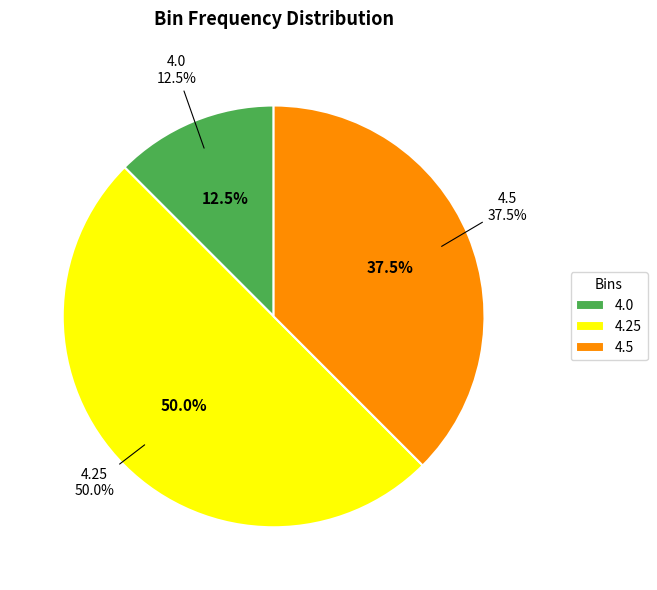

To the nearest percent, what is the combined percentage of 4.0 and 4.5?

50%